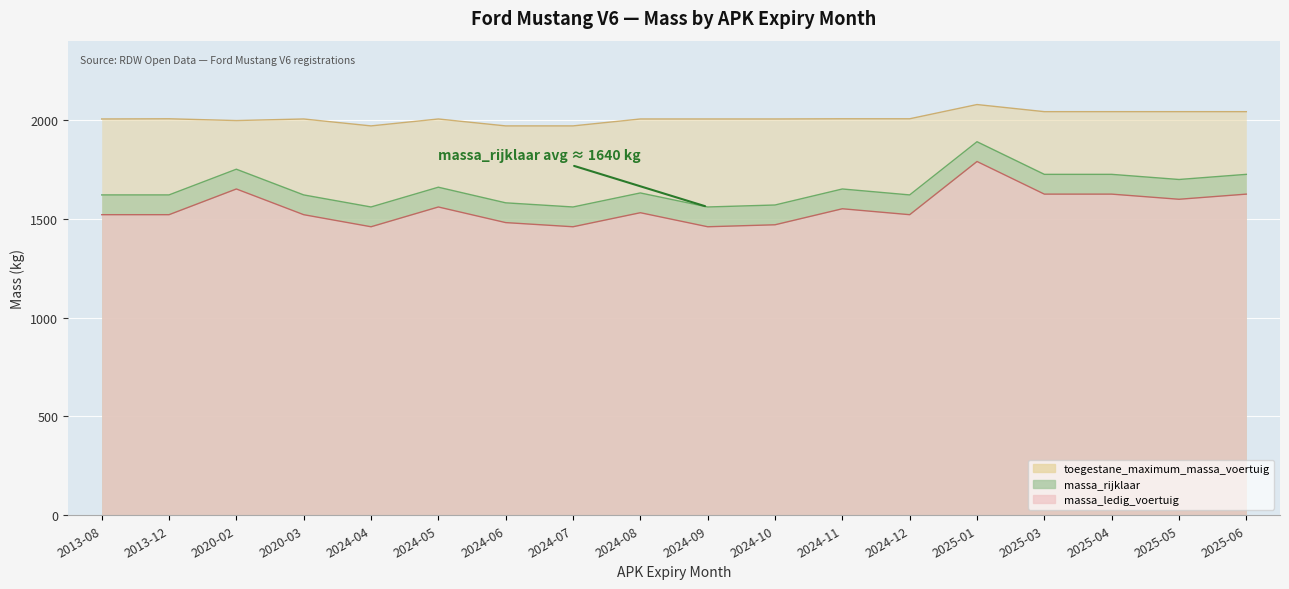

What are all the series names shown in the legend?

massa_ledig_voertuig, massa_rijklaar, toegestane_maximum_massa_voertuig